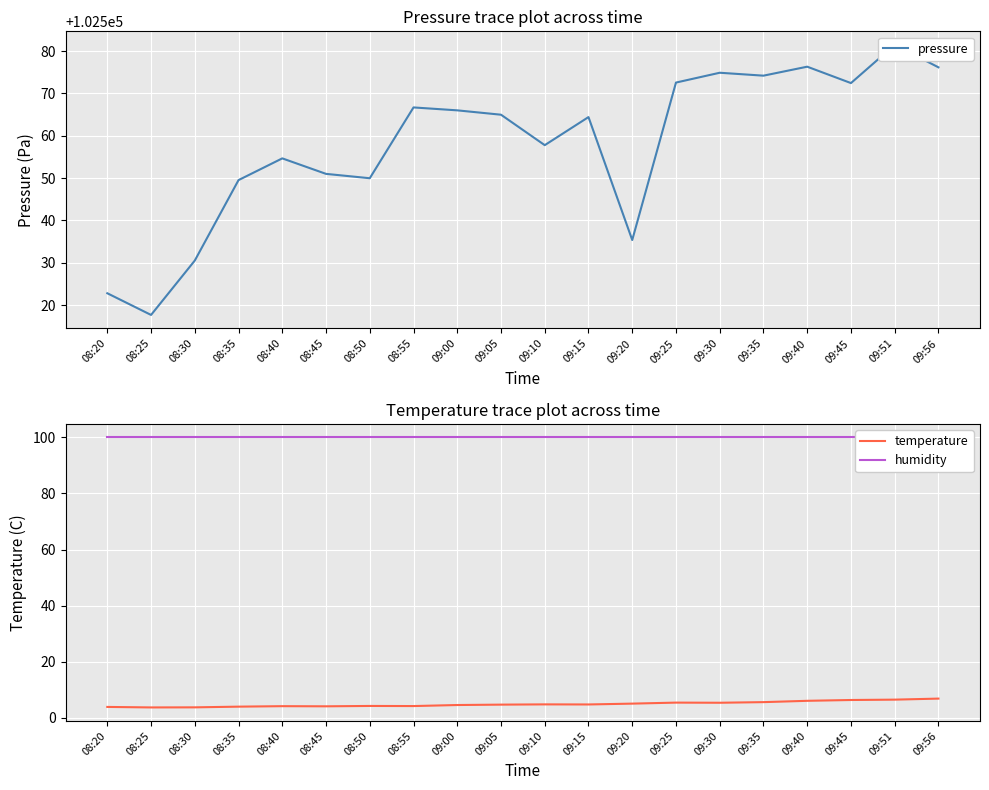

In temperature, how many points are higher than both neighbors (excluding endpoints)?

4